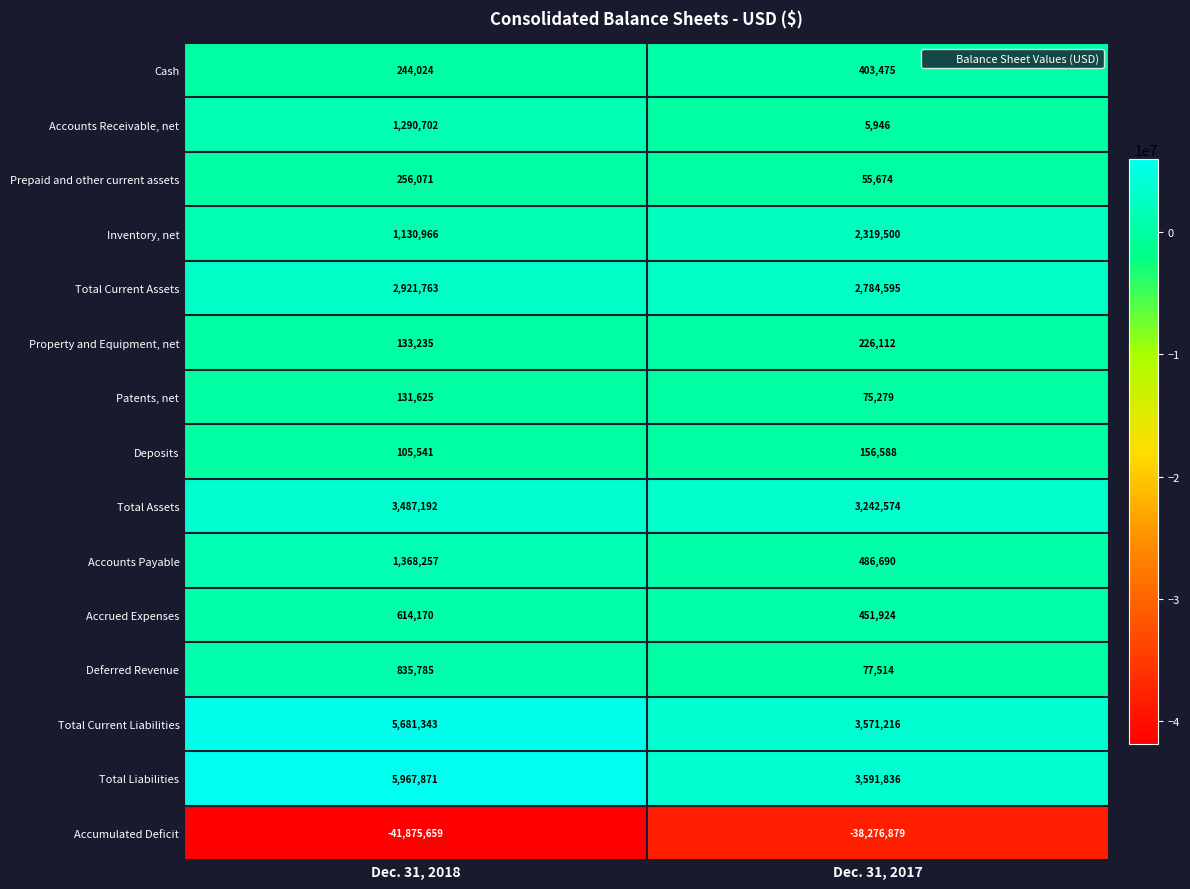

Which label corresponds to the smallest value in the chart?

Dec. 31, 2018